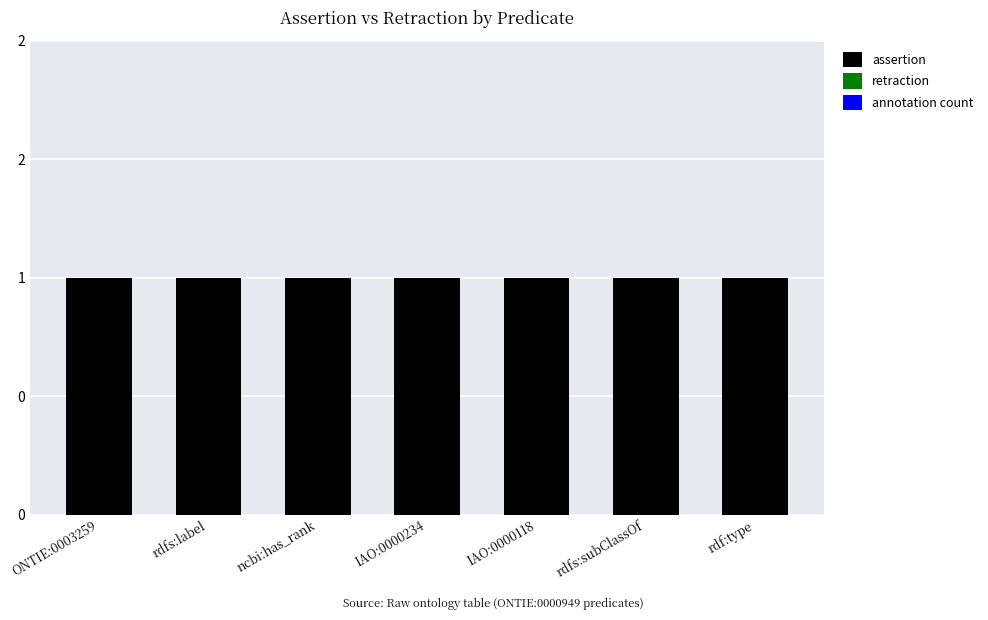

Reading right to left, list all the values displayed in this chart.

assertion: 1	1	1	1	1	1	1
retraction: 0	0	0	0	0	0	0
annotation count: 0	0	0	0	0	0	0